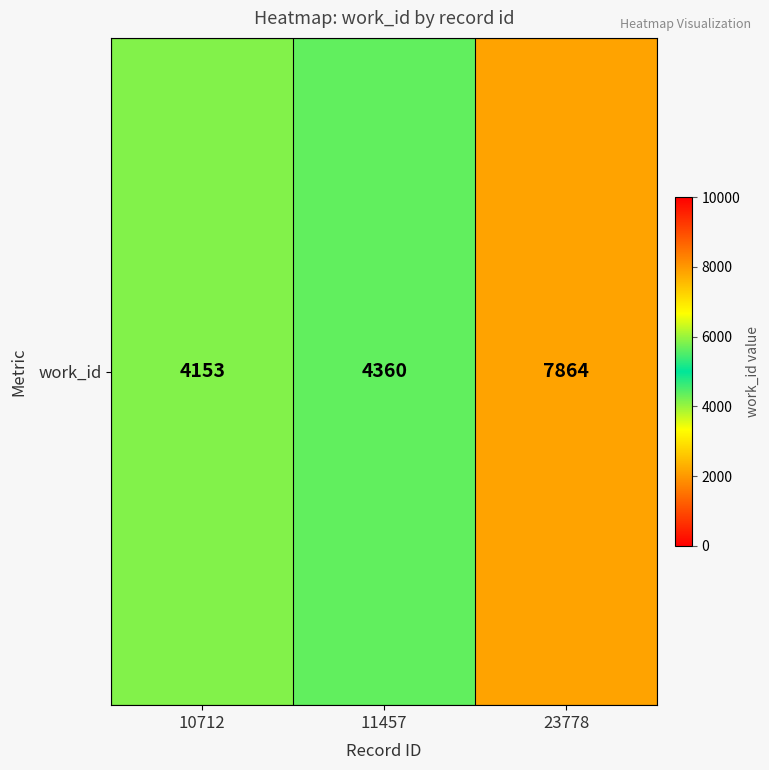

How many series are shown in this chart?

1